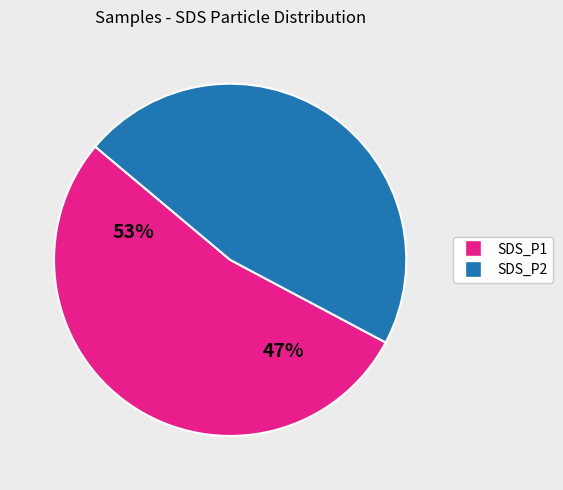

Is there a majority slice in this chart?

Yes